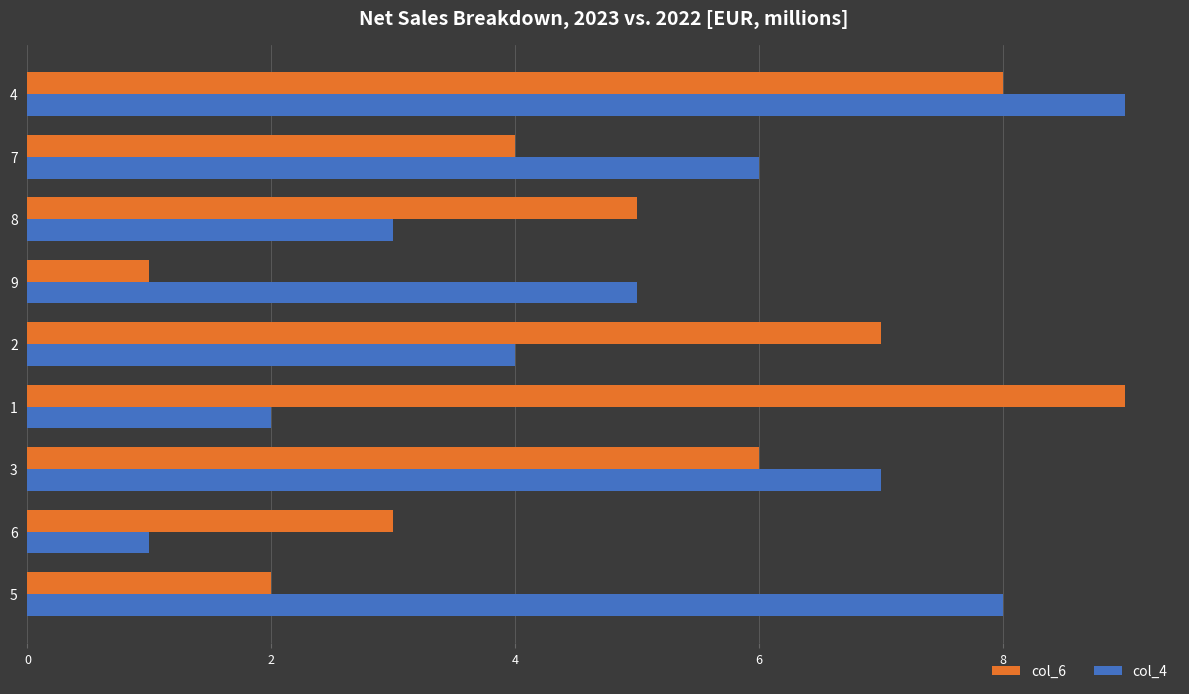

Is it true that col_6 equals 5 at 6?

False